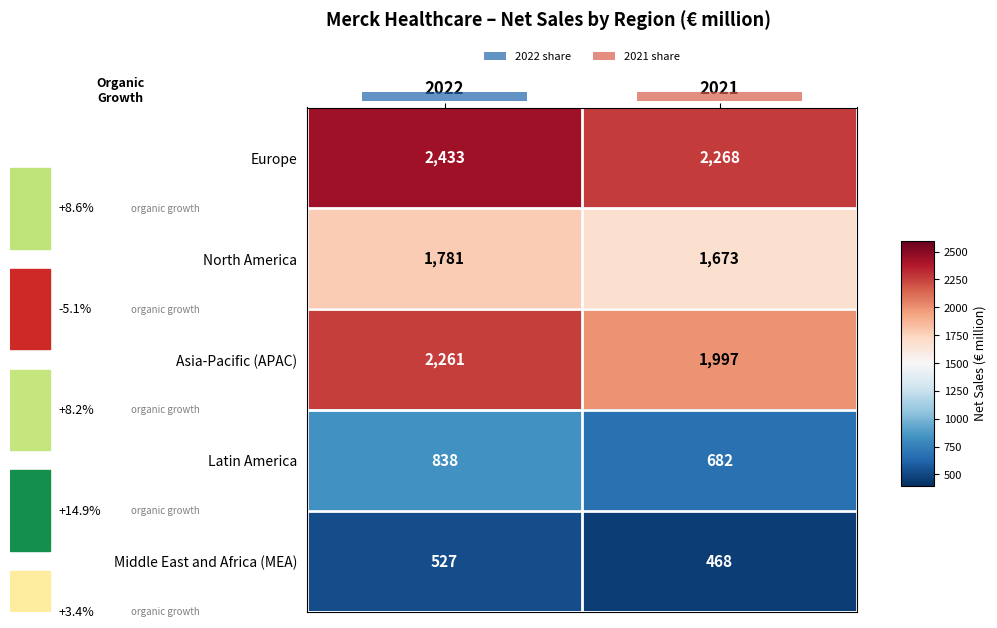

The value of Middle East and Africa (MEA) at 2022 is 895. True or false?

False